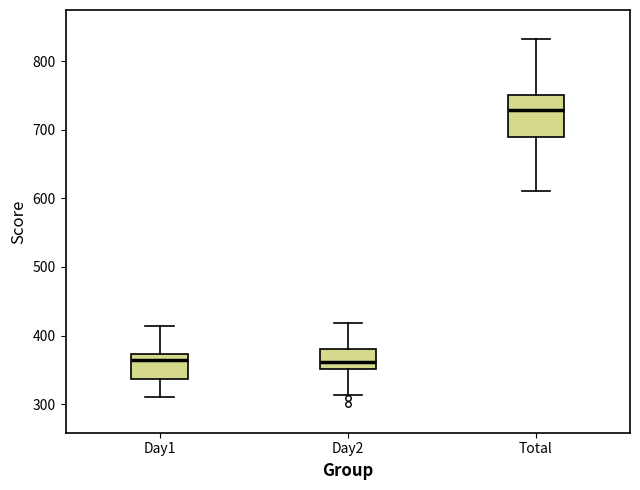

Reading left to right, transcribe this box plot: for each box, give where its median line is, the range the box spans, and where its two whiskers end, as read against the y-axis. The values are not printed on the chart, so give them approximately, as read against the axis.

Day1: median 370 (just below the box's upper edge), box 340 to 370, whiskers 310 to 410
Day2: median 360, box 350 to 380, whiskers 310 to 420
Total: median 730, box 690 to 750, whiskers 610 to 830